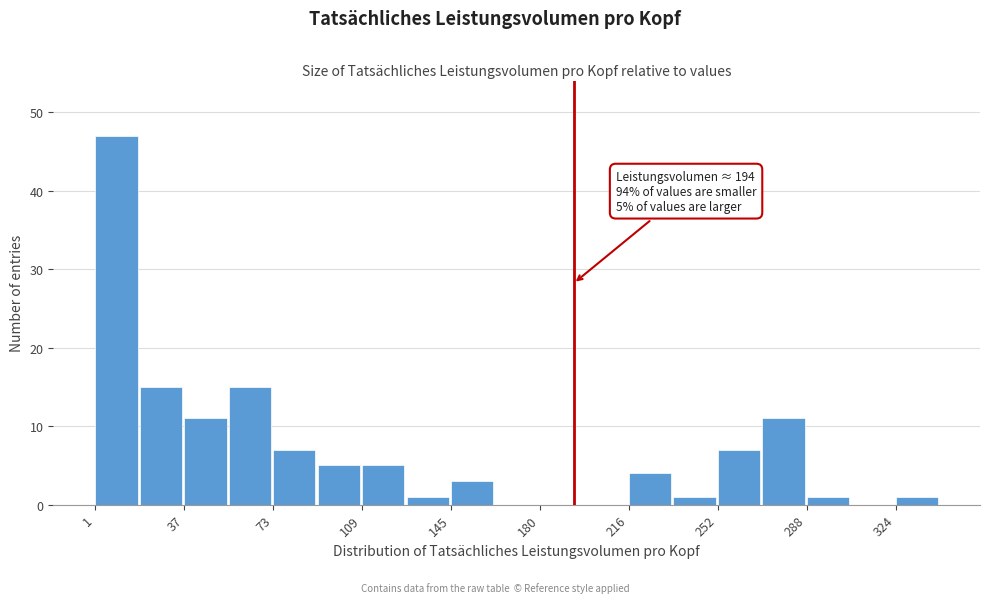

Read against the x-axis, roughly where is the centre of the tallest bar?

10